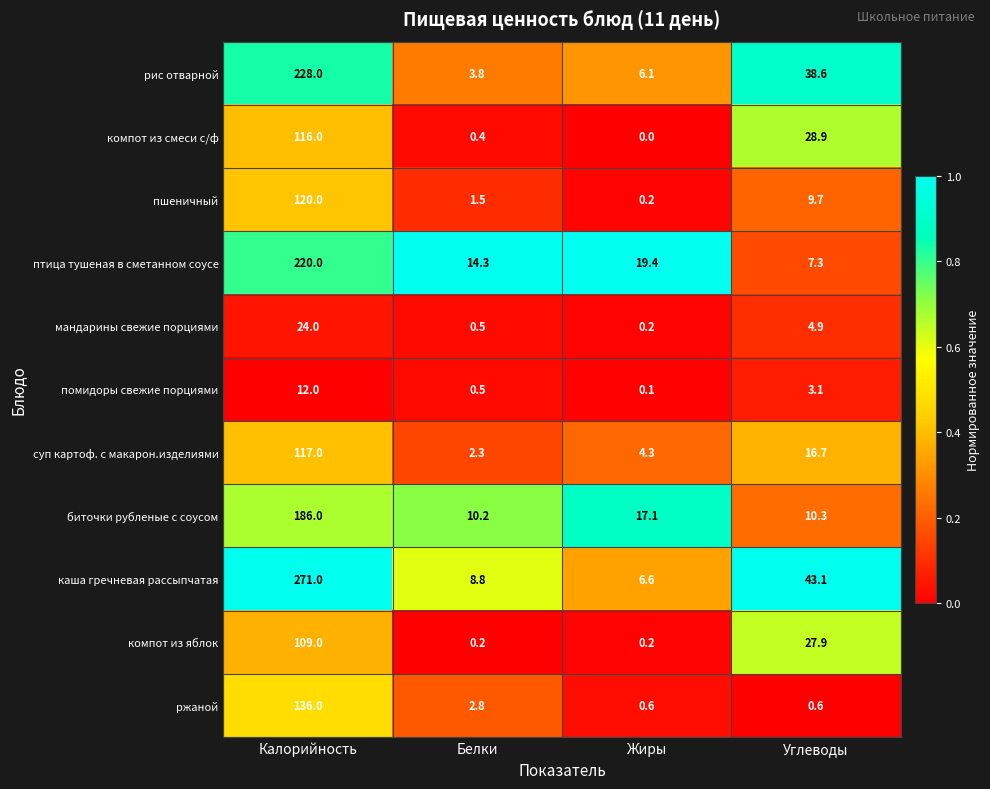

At which category does the chart reach its peak across all series?

Калорийность